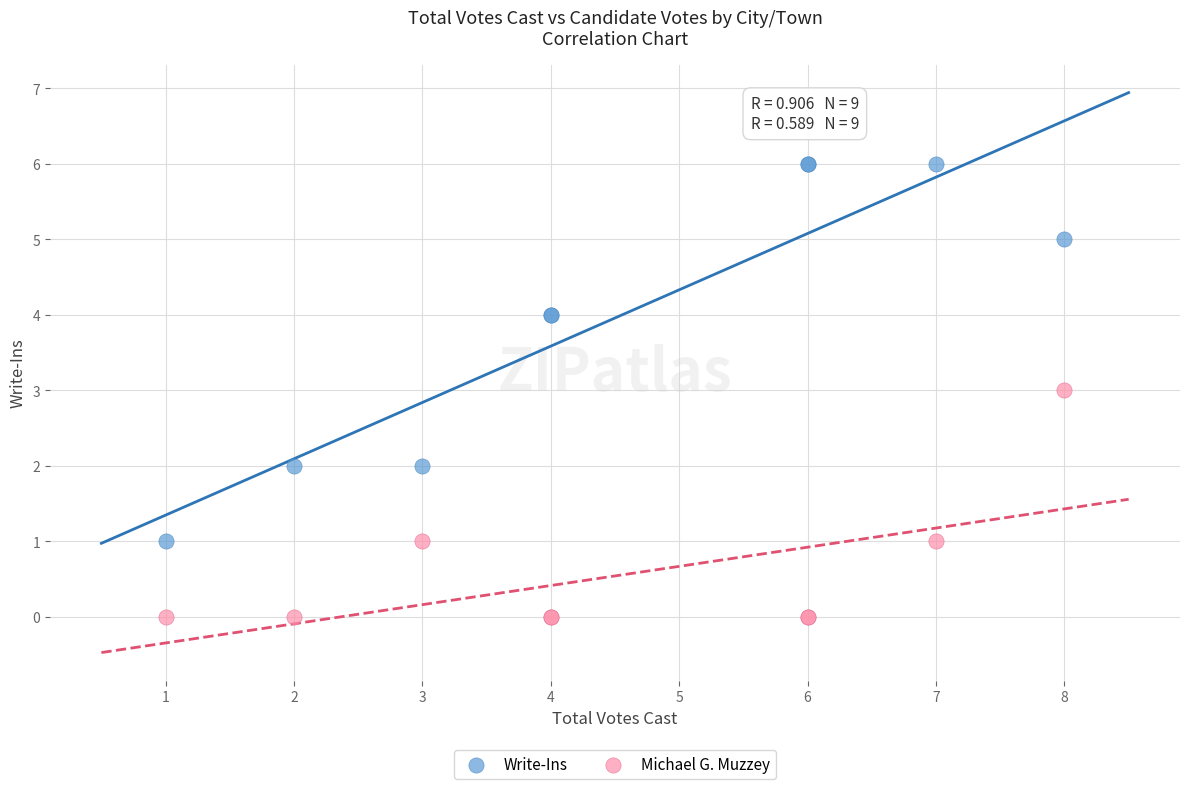

Which series reaches the minimum Y coordinate?

Michael G. Muzzey